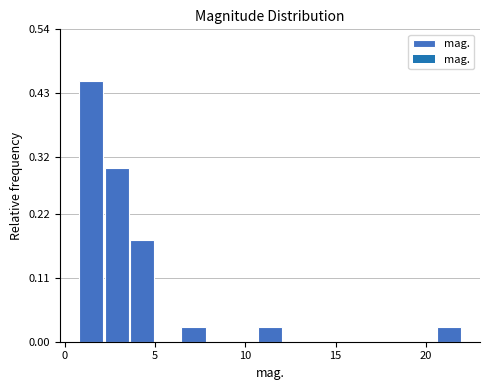

Around what value on the x-axis is the tallest bar? Give the approximate position of its centre, as read against the axis.

1.5